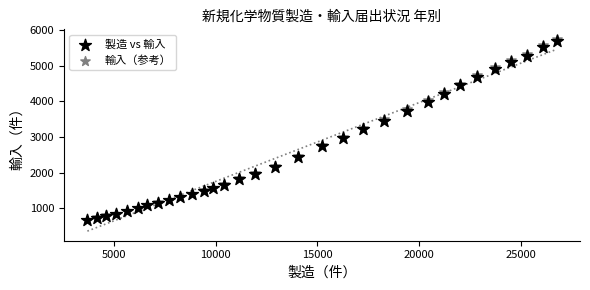

Which series has the widest spread of Y values?

輸入（参考）